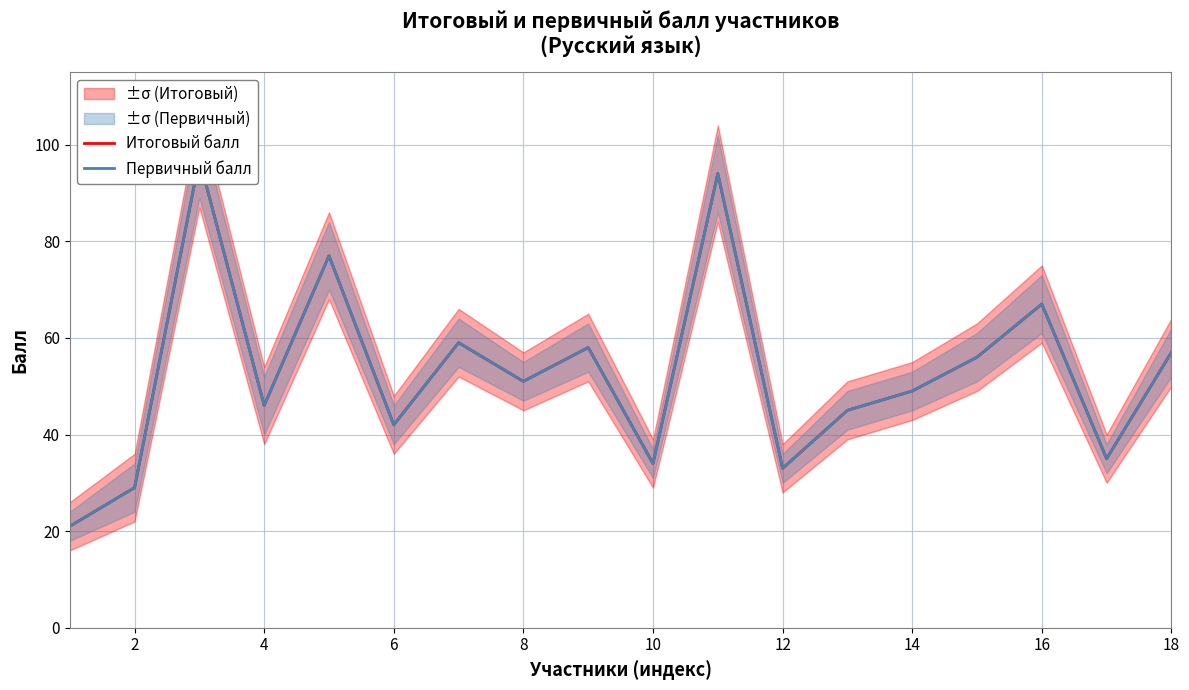

At 16, list the series in order from smallest to largest.

Итоговый балл, Первичный балл